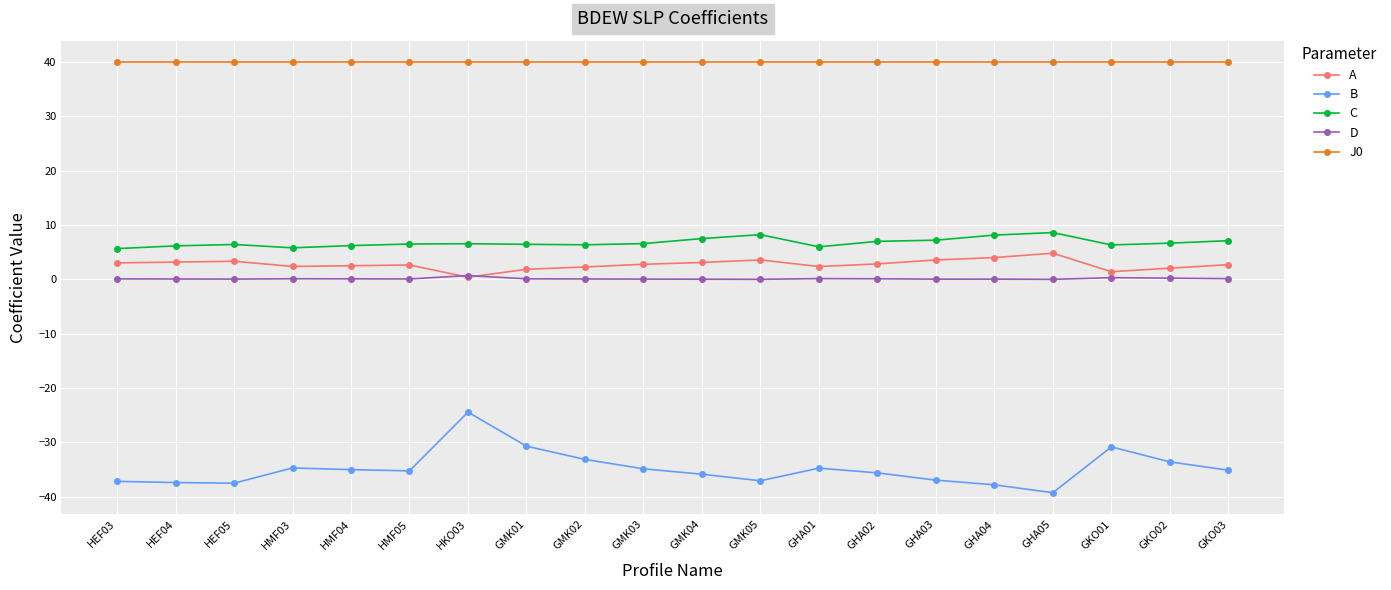

True or false: B and D intersect in this chart.

False